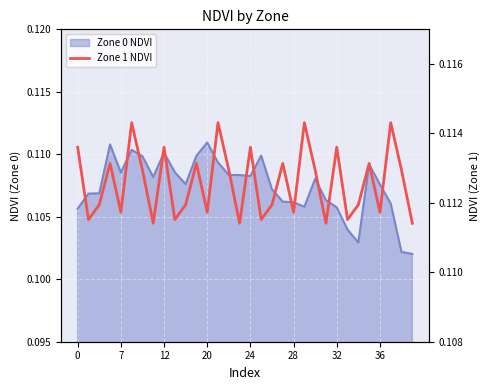

Where is the first local minimum?

7